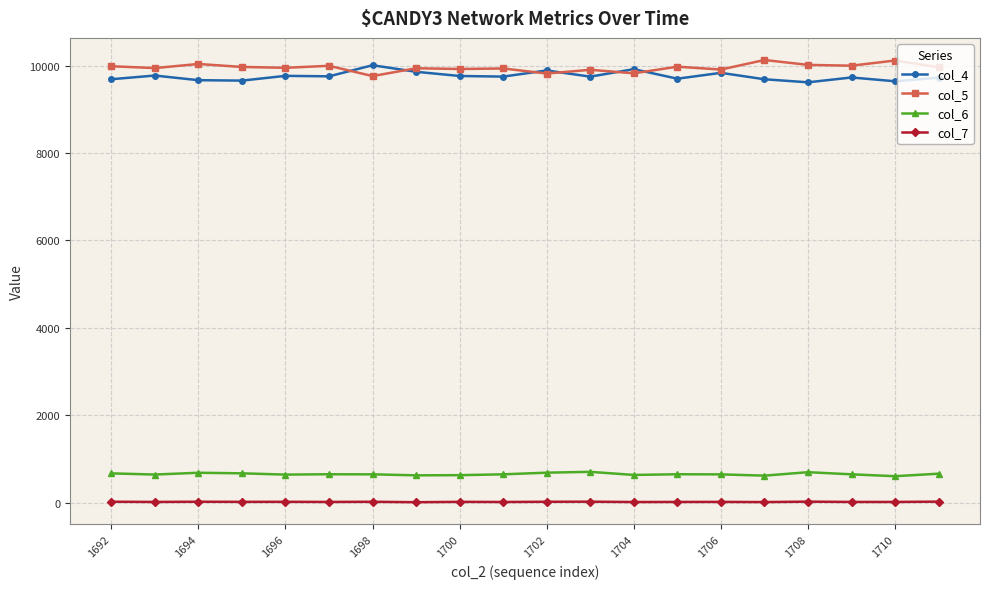

Does the chart have visible grid lines?

Yes